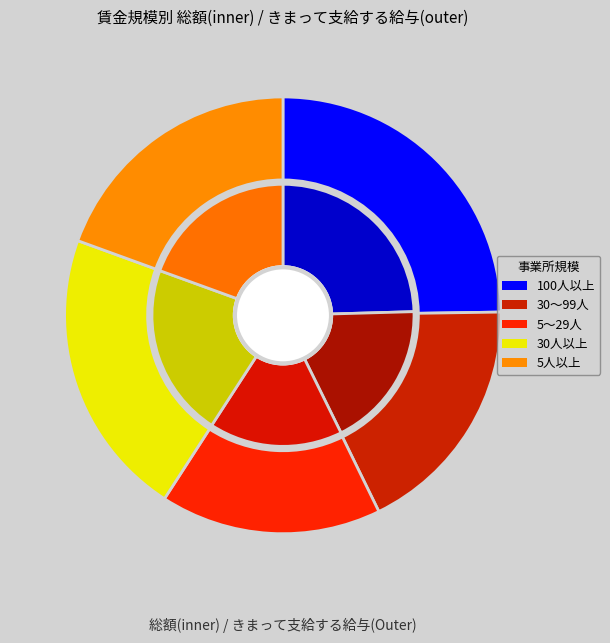

Does 30～99人 represent more than half of the total?

No